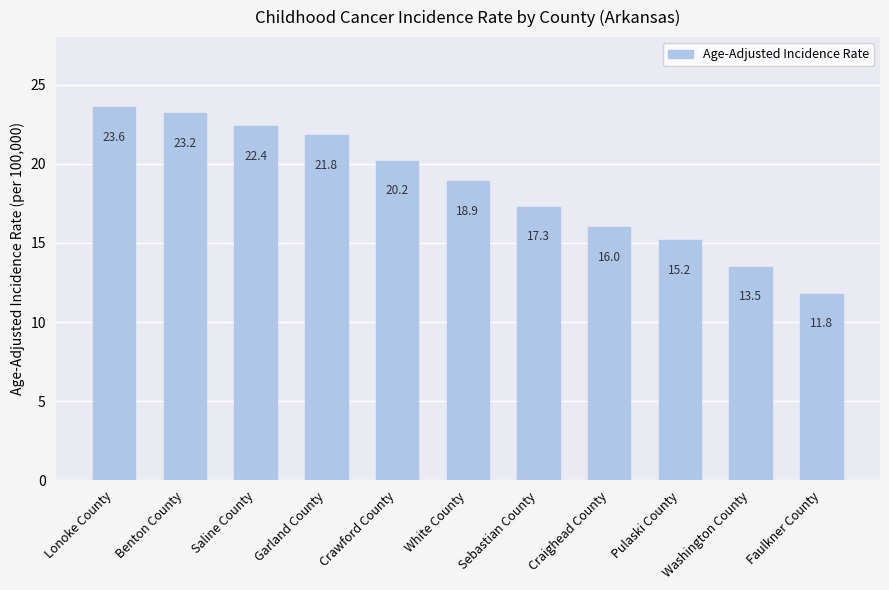

What is the label of the 8th bar from the right?

Garland County